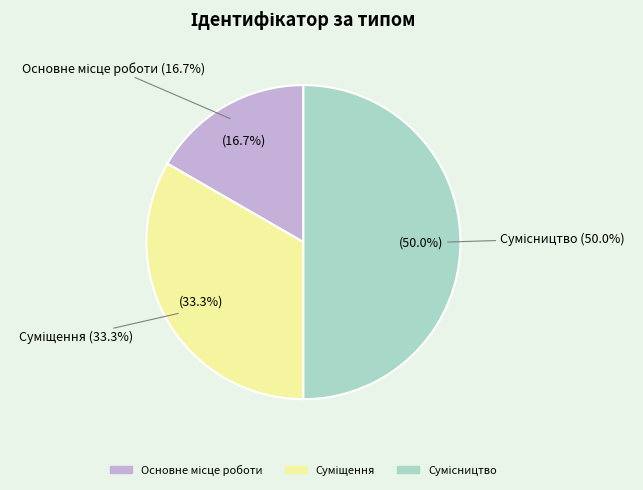

Which category has the biggest portion of the pie?

Сумісництво